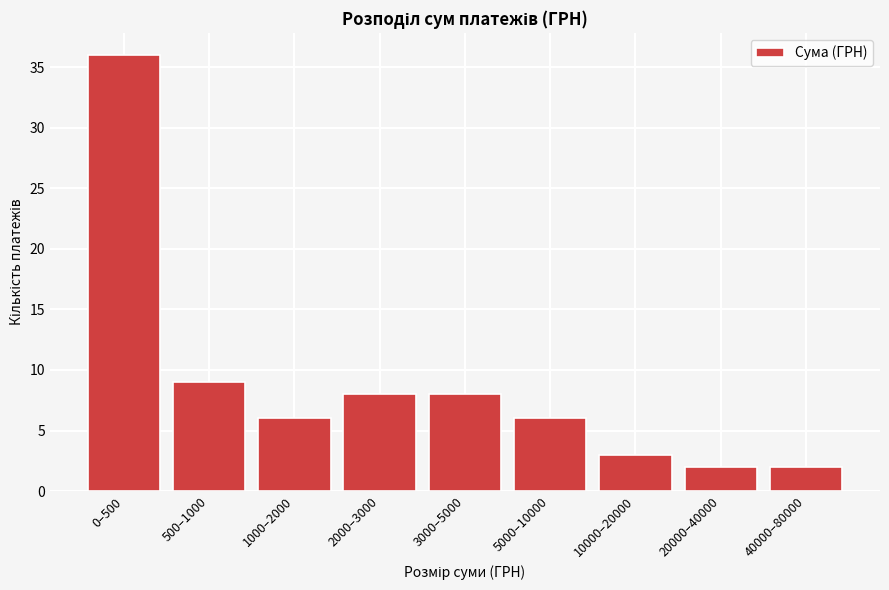

Reading left to right, list all the values displayed in this chart.

0–500=36	500–1000=9	1000–2000=6	2000–3000=8	3000–5000=8	5000–10000=6	10000–20000=3	20000–40000=2	40000–80000=2